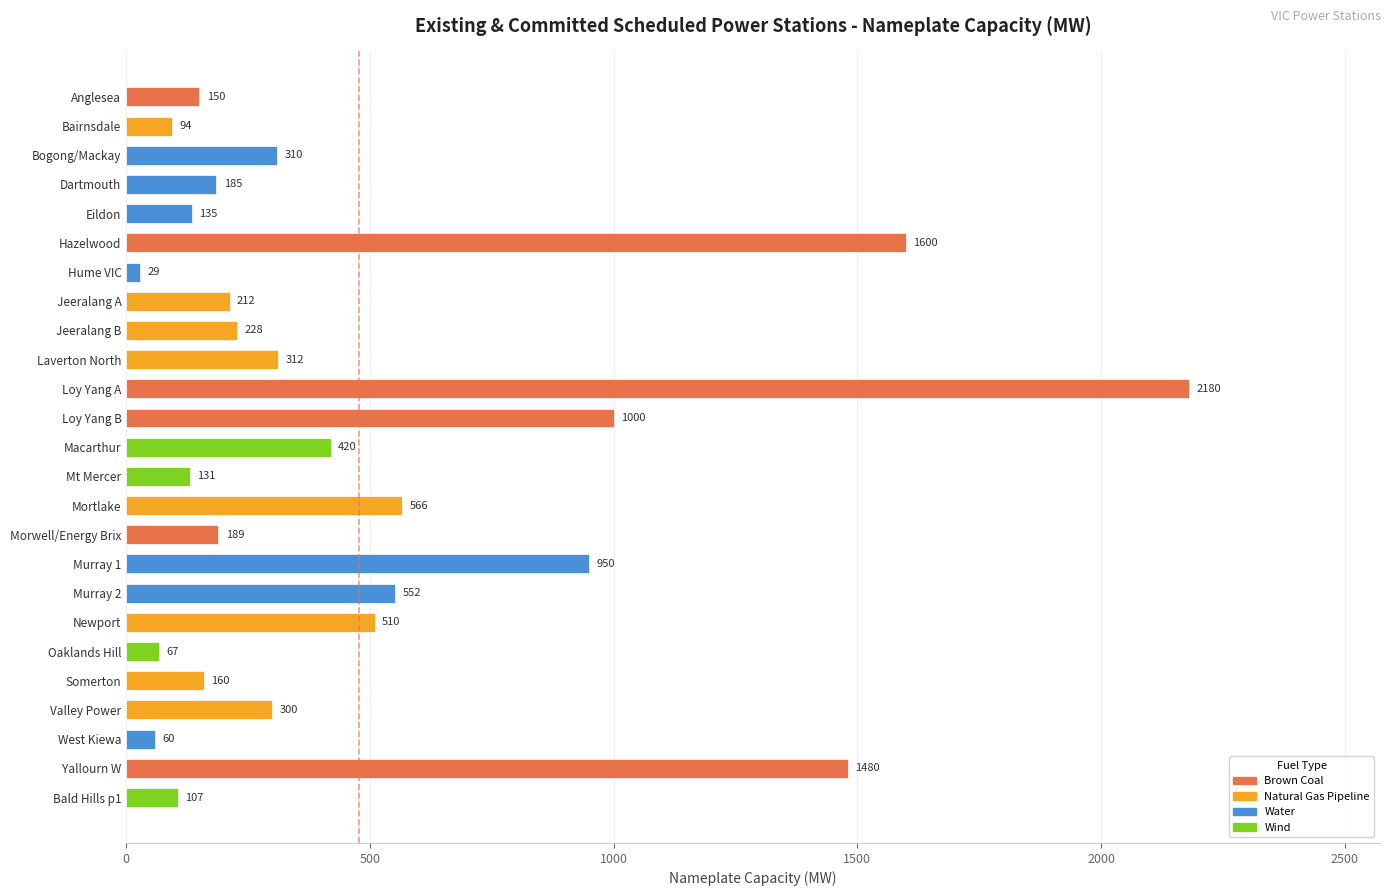

Count the number of data series in this chart.

1